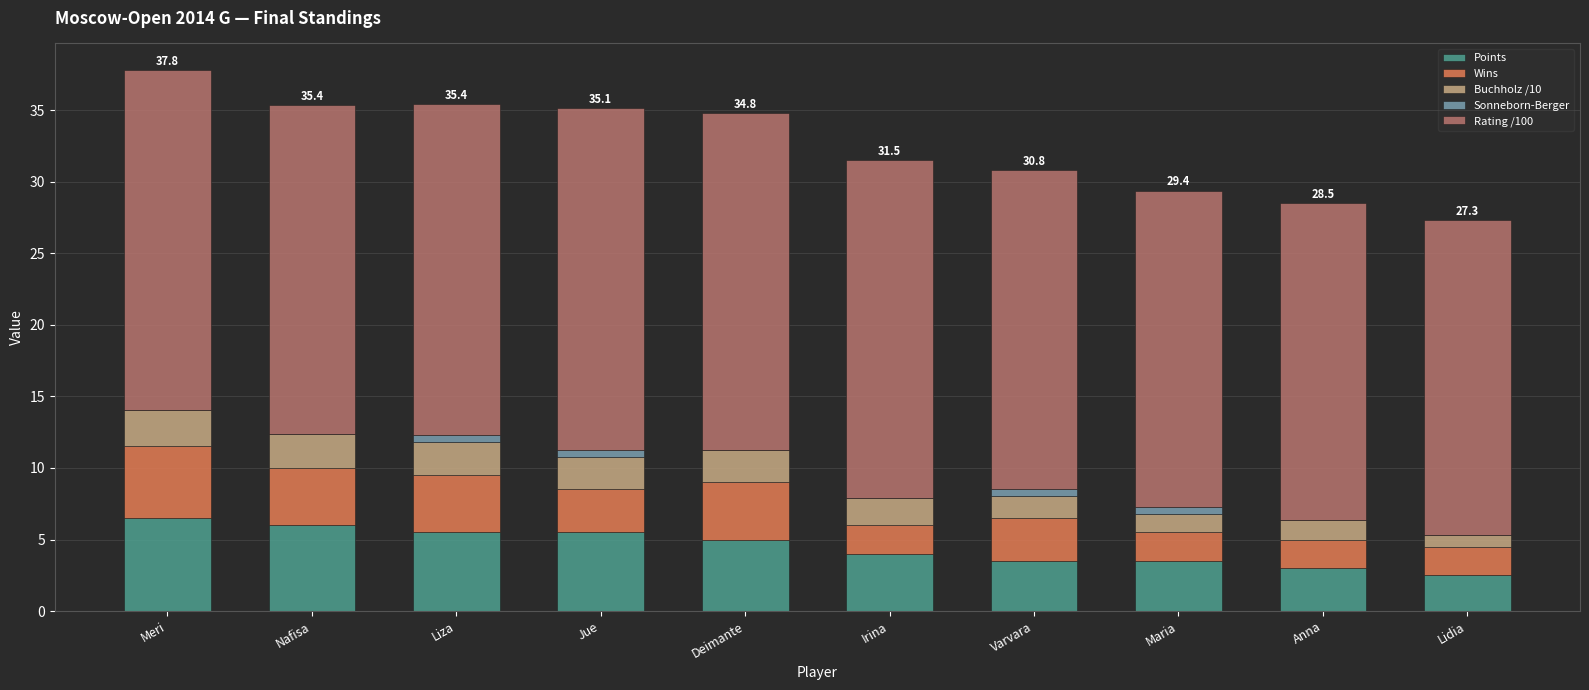

What is the total value across all series at Liza?

35.4